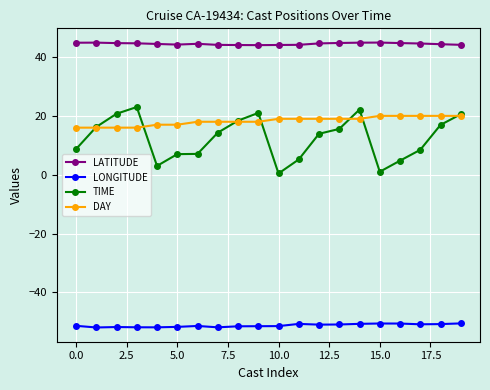

Which series has the largest range (max minus min)?

TIME